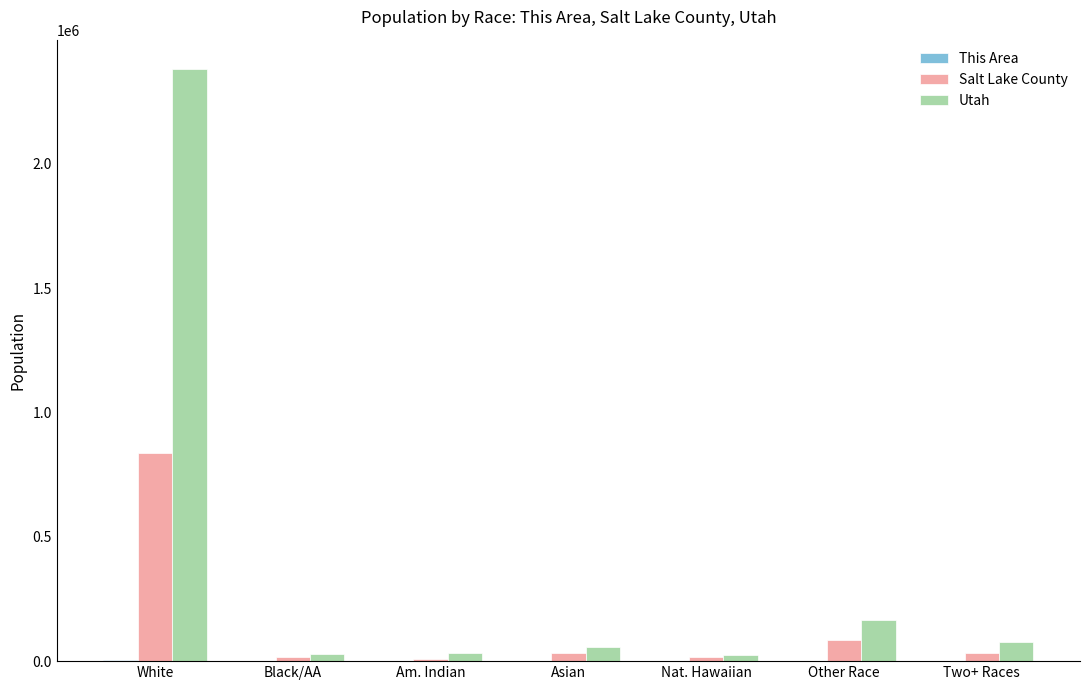

At which label does Utah first exceed 55285?

White